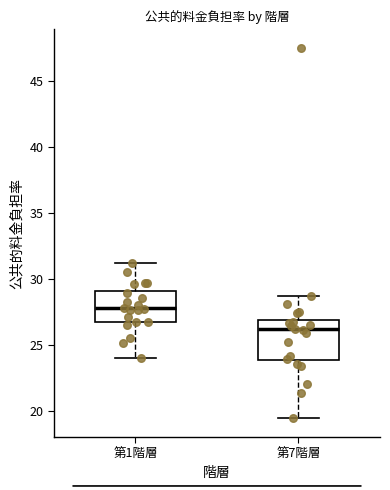

Reading left to right, read every box against the y-axis: the position of its median line, the range the box covers, and the ends of its whiskers. The values are not printed on the chart, so give them approximately, as read against the axis.

第1階層: median 28.0, box 26.5 to 29.0, whiskers 24.0 to 31.0
第7階層: median 26.0, box 24.0 to 27.0, whiskers 19.5 to 28.5